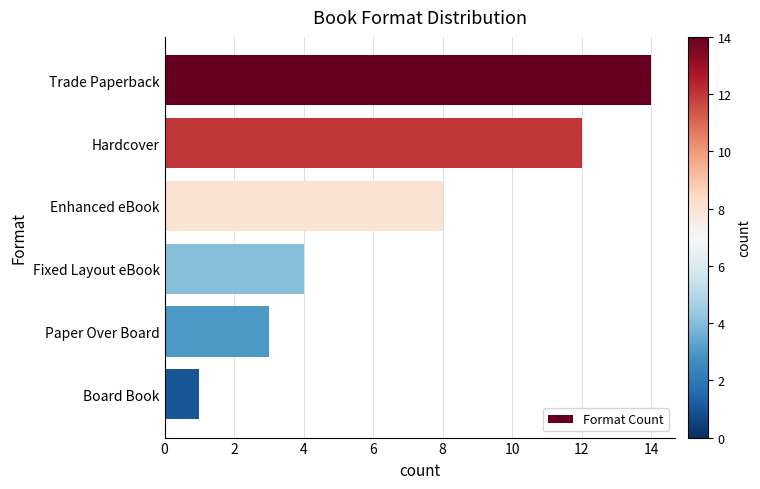

What position from the bottom is Fixed Layout eBook?

3